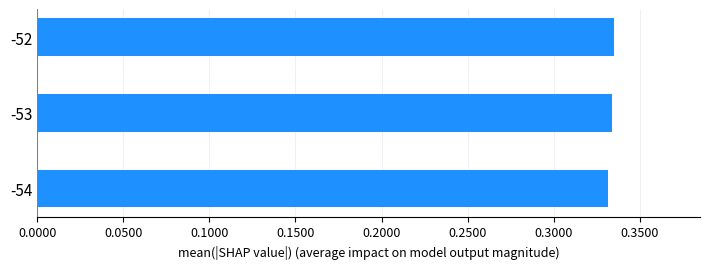

The chart shows a value of 0.2 at -52. True or false?

False